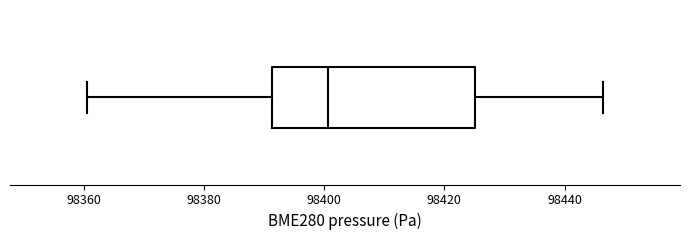

Read this box plot against the x-axis: the position of the median line, the range covered by the box, and the ends of both whiskers. The values are not printed on the chart, so give them approximately, as read against the axis.

median 98400, box 98392 to 98426, whiskers 98360 to 98446